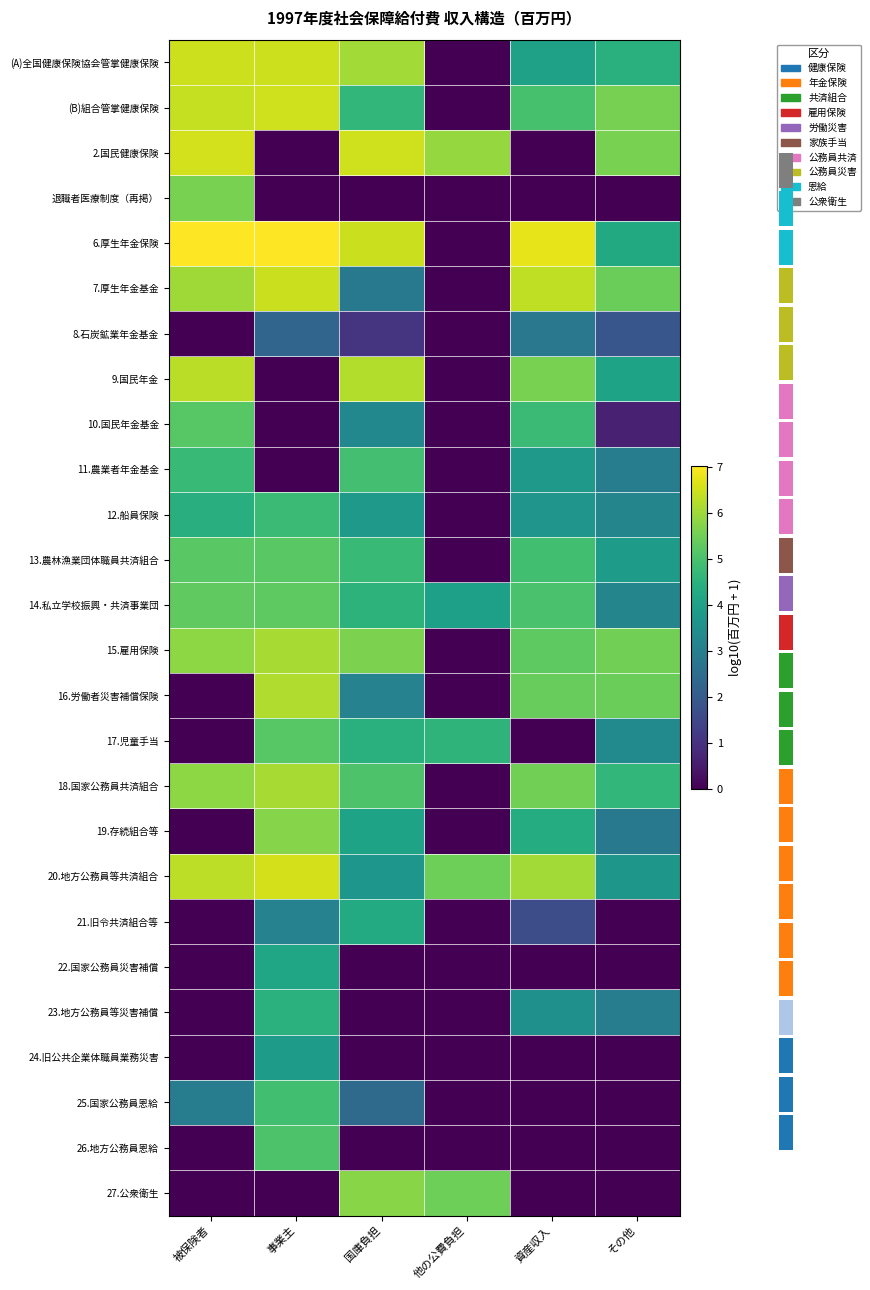

Which category has the highest value across all series?

被保険者